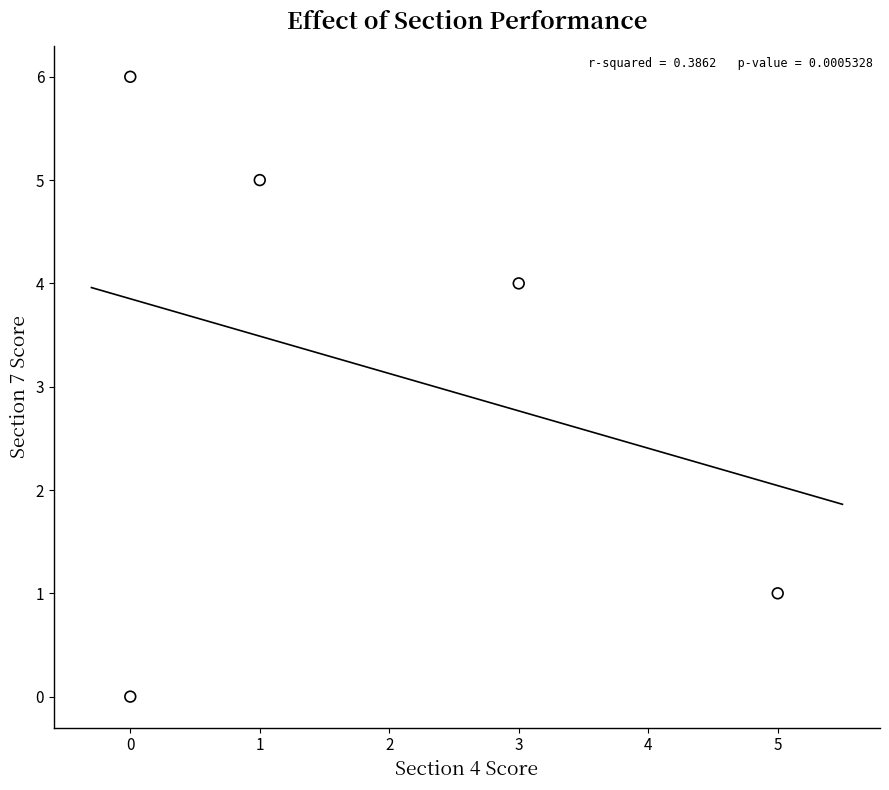

What Y value in the scatter plot is closest to 3?

4